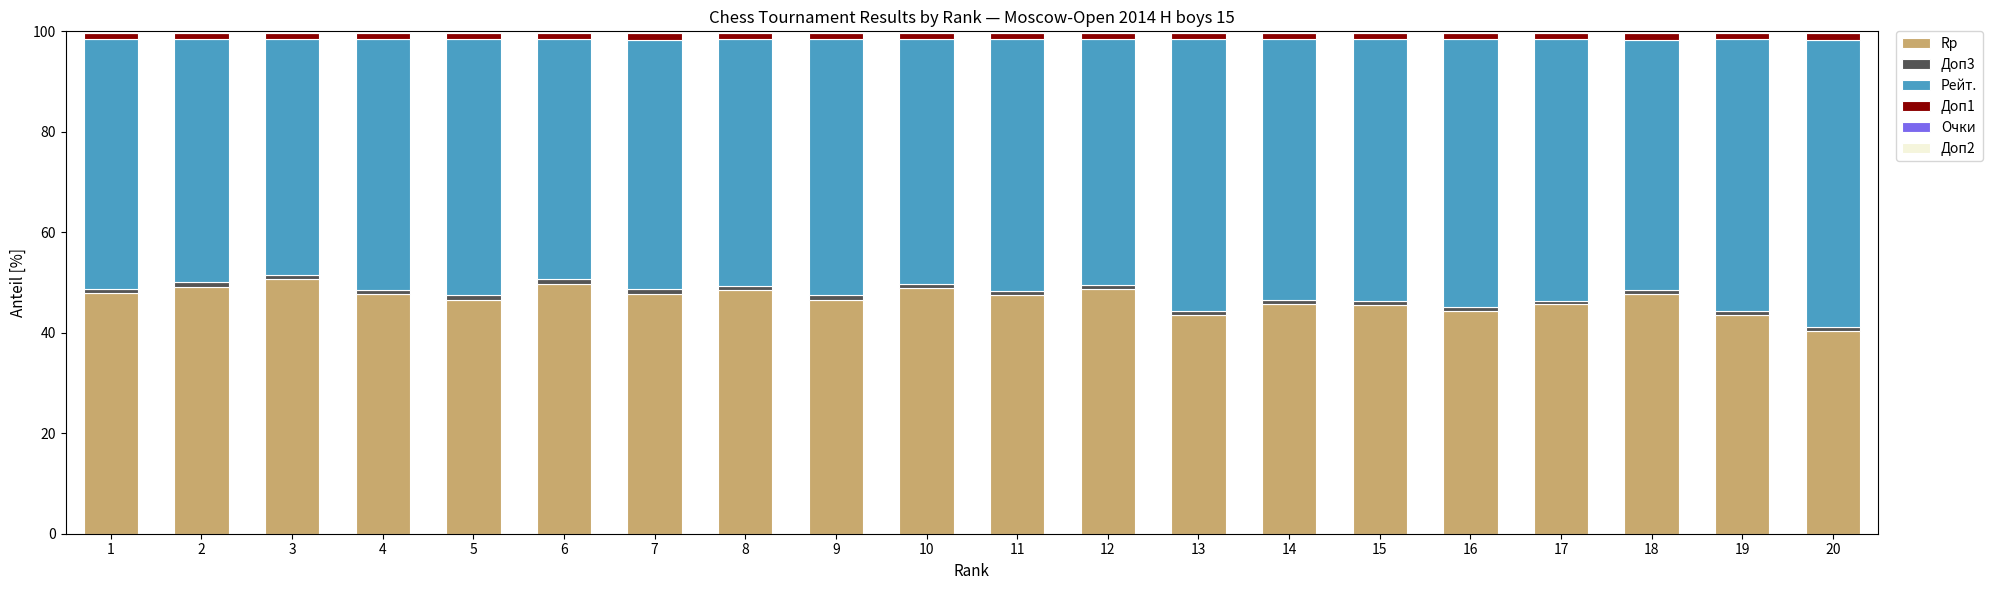

The Rp series shows 49.2 at 2. True or false?

True